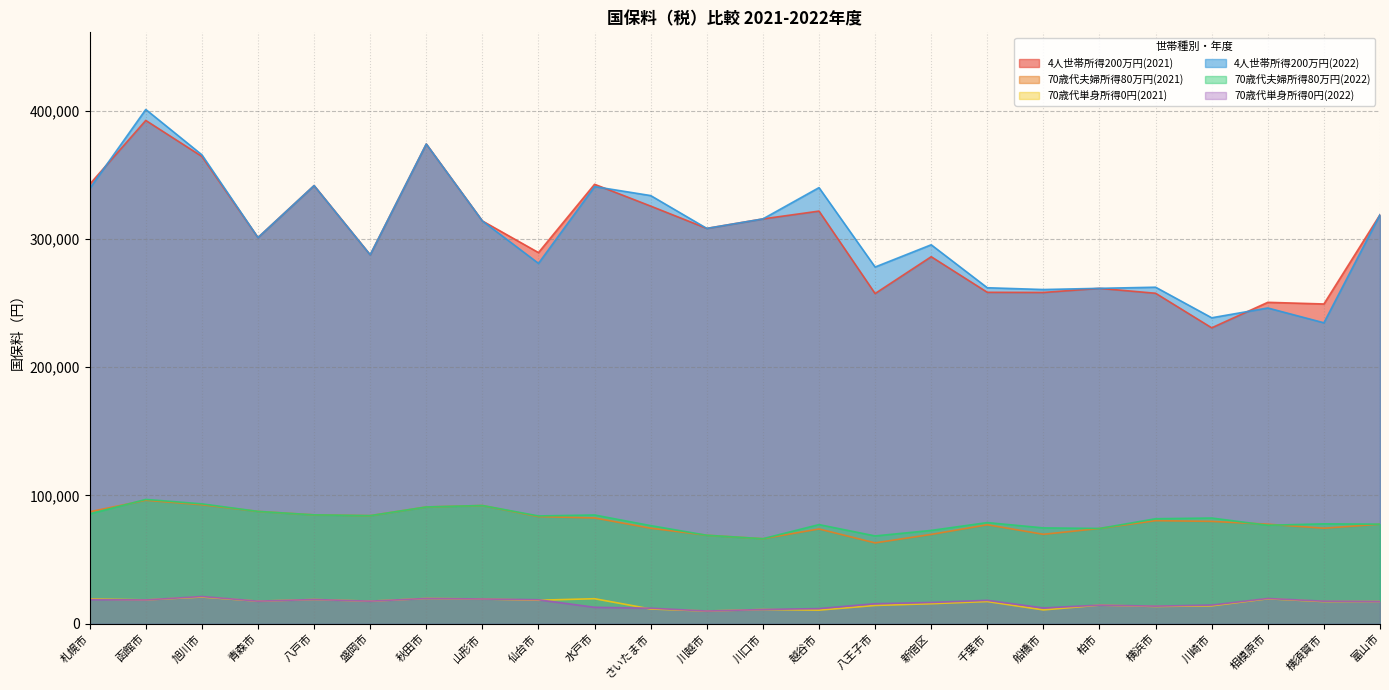

How many intersections are there between 70歳代夫婦所得80万円(2021) and 70歳代夫婦所得80万円(2022)?

3